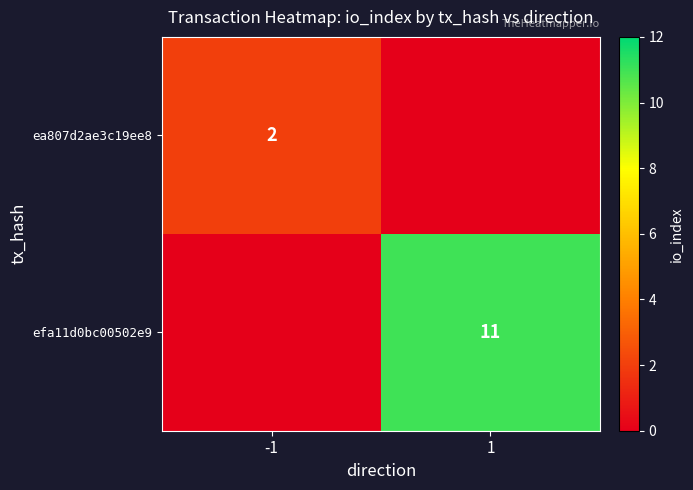

True or false: efa11d0bc00502e9 has a value of 11 at 1.

True